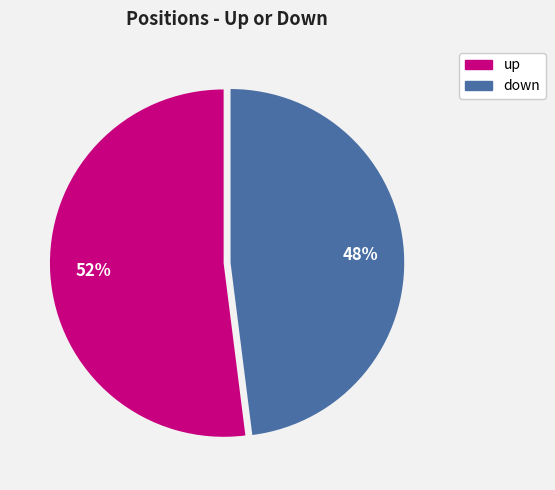

To the nearest percent, what is the combined percentage of down and up?

100%